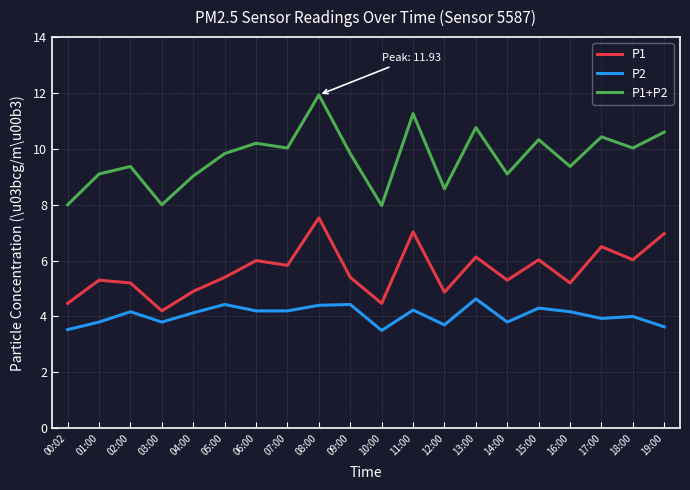

Rank the series at 19:00 from lowest to highest value.

P2, P1, P1+P2